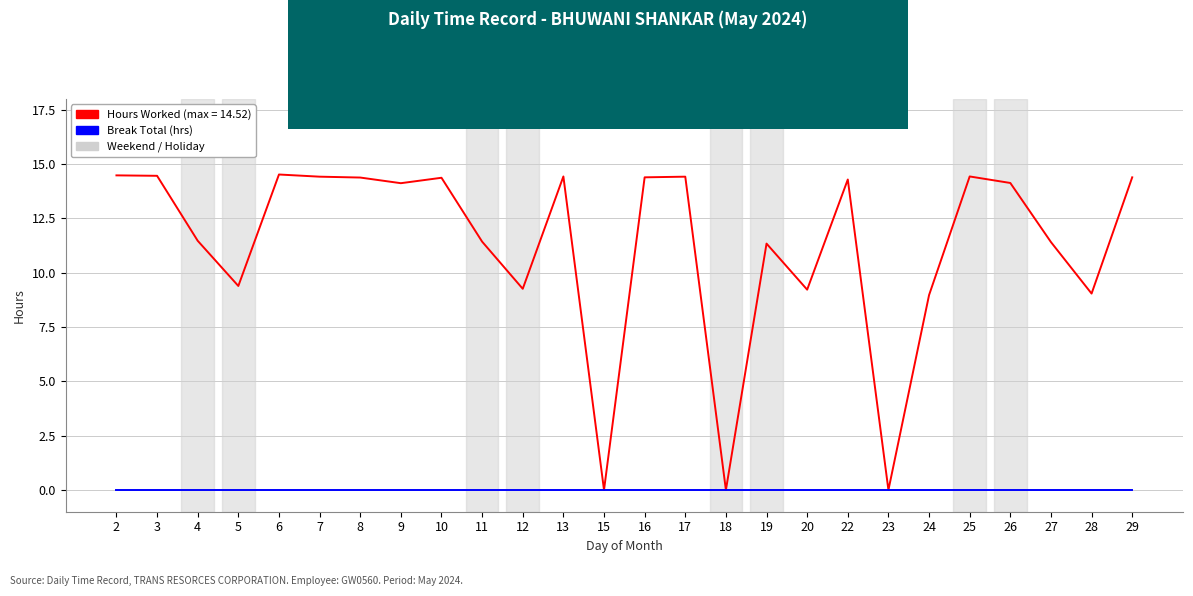

What is the total value across all series at 24?

9.0